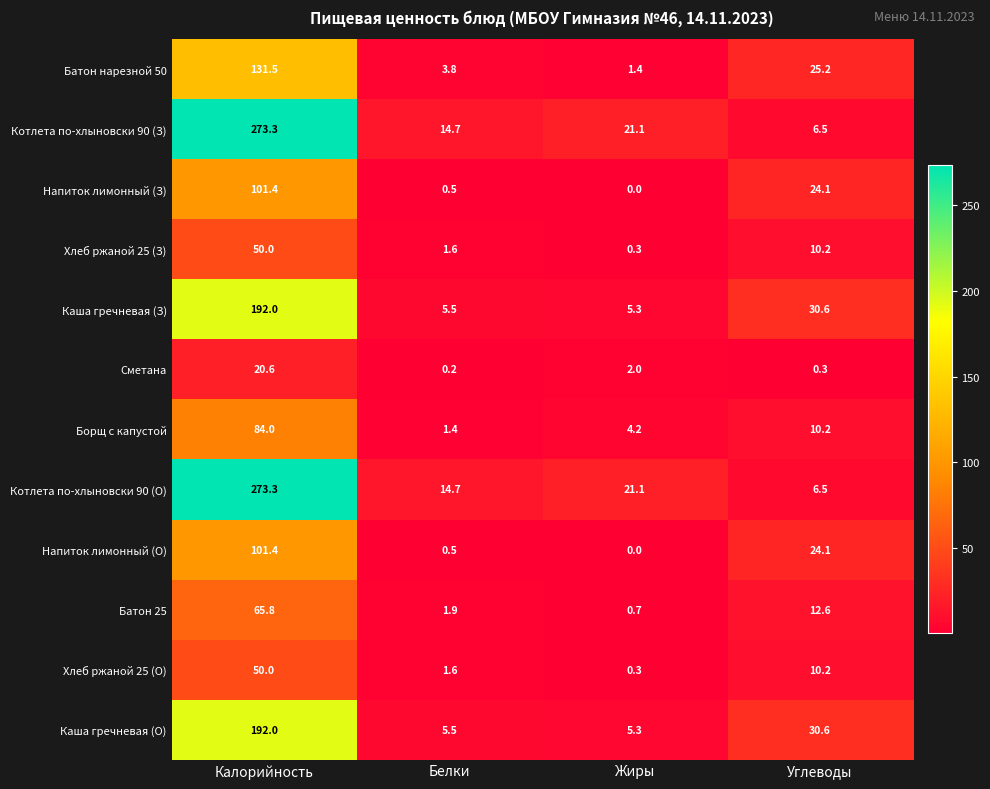

What is the difference between the highest and lowest values at Углеводы?

30.3